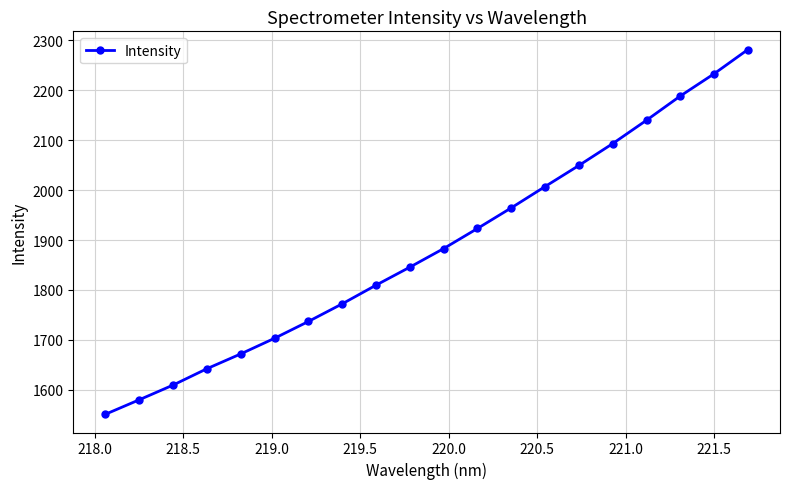

How many data points does each series have?

20